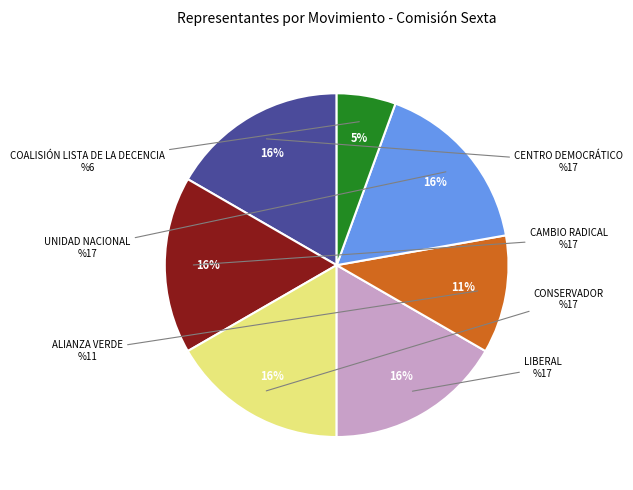

Is LIBERAL the majority of the pie?

No